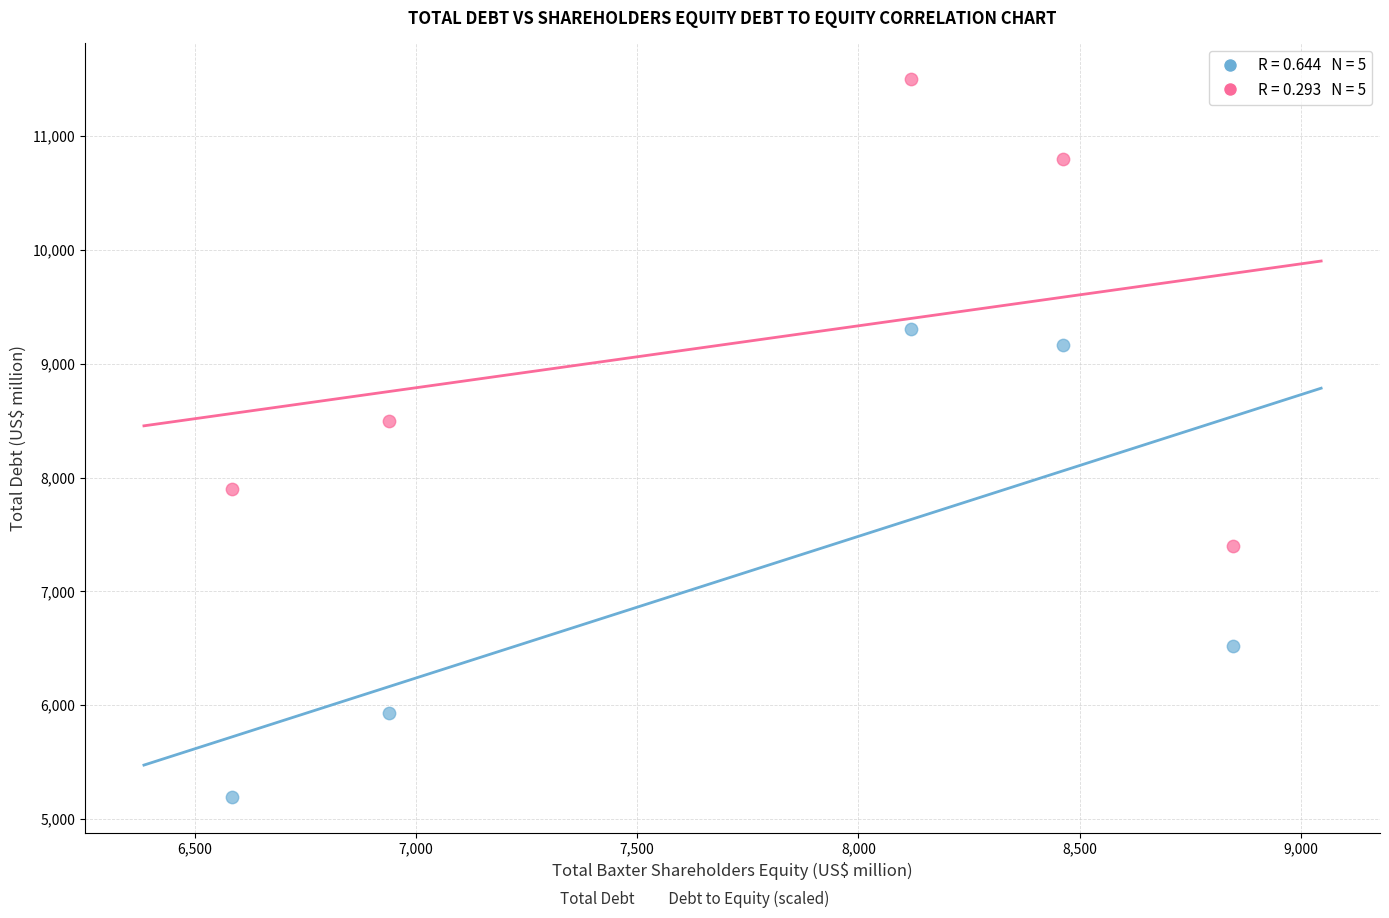

Across all data points, what is the average X value?

7790